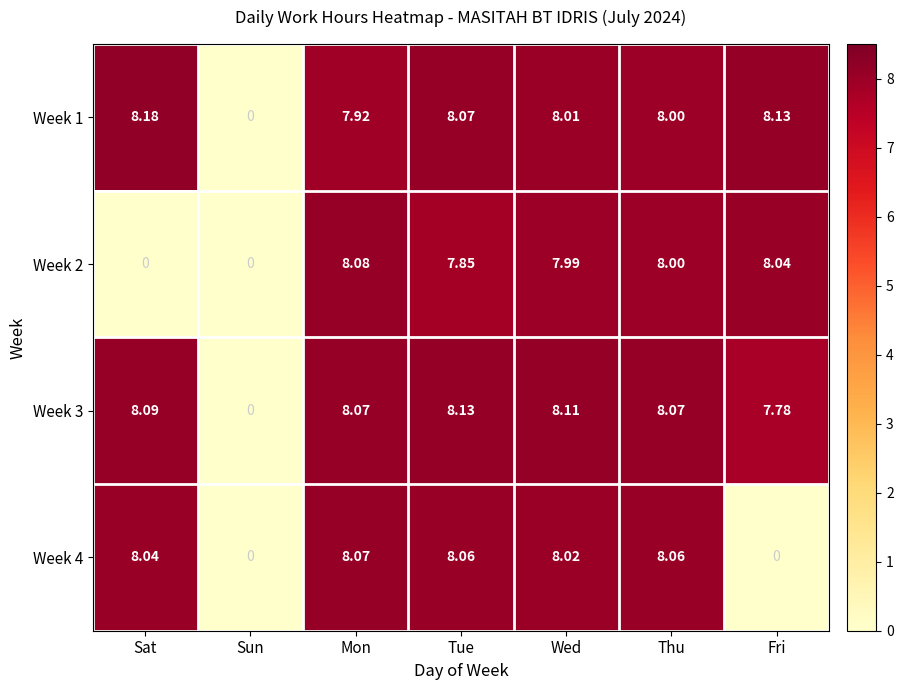

Which category has the highest value in the Week 1 series?

Sat